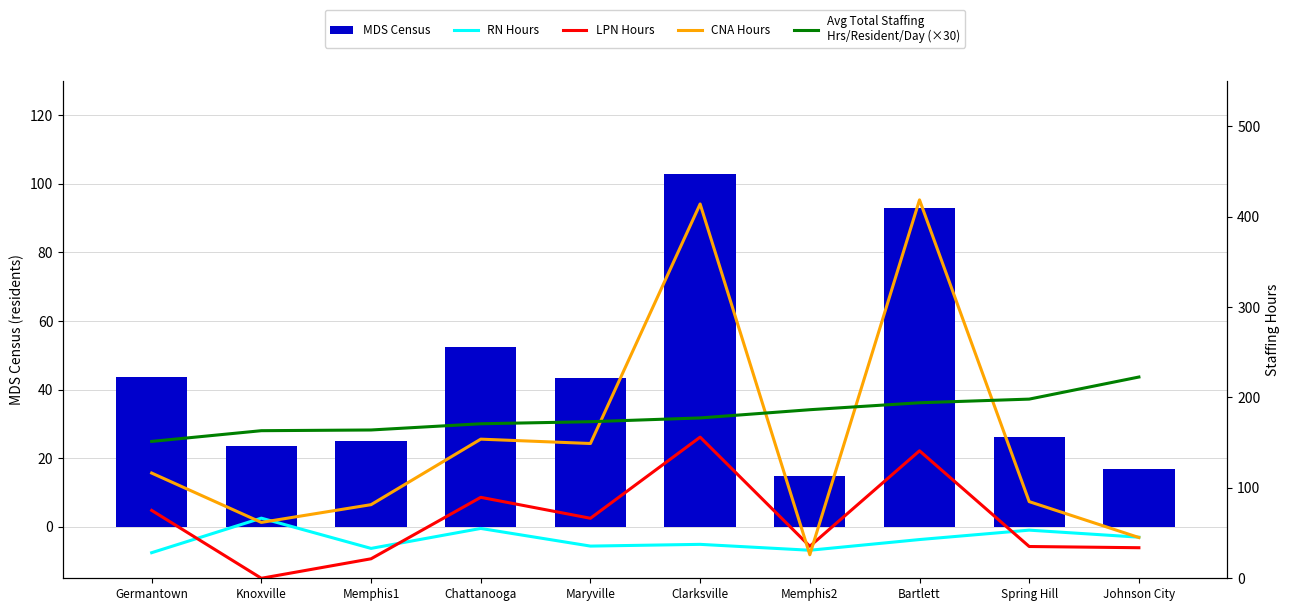

Reading left to right, extract all data points from this chart.

MDS Census: 43.5	23.6	24.9	52.4	43.5	102.8	14.9	93.1	26.2	16.8
RN Hours: 28.3	66.5	33.0	55.1	35.6	37.5	31.0	42.8	53.2	45.4
LPN Hours: 75.1	0.0	21.6	89.5	66.4	156.1	35.4	141.0	35.1	33.8
CNA Hours: 116.3	61.8	81.4	153.8	149.0	413.9	26.0	418.4	84.8	45.1
Avg Total Staffing
Hrs/Resident/Day (×30): 151.3	163.2	164.0	170.9	173.1	177.3	186.4	194.1	198.1	222.5